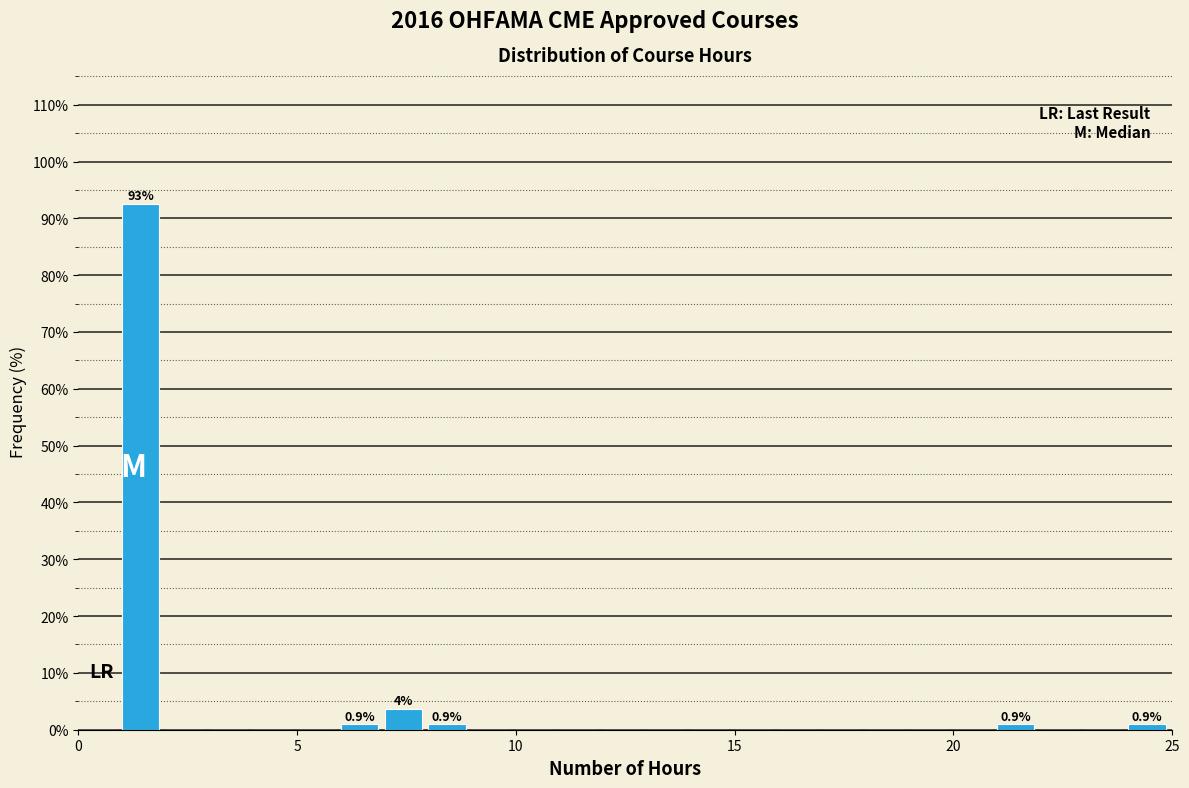

Read against the x-axis, roughly where is the centre of the tallest bar?

1.5